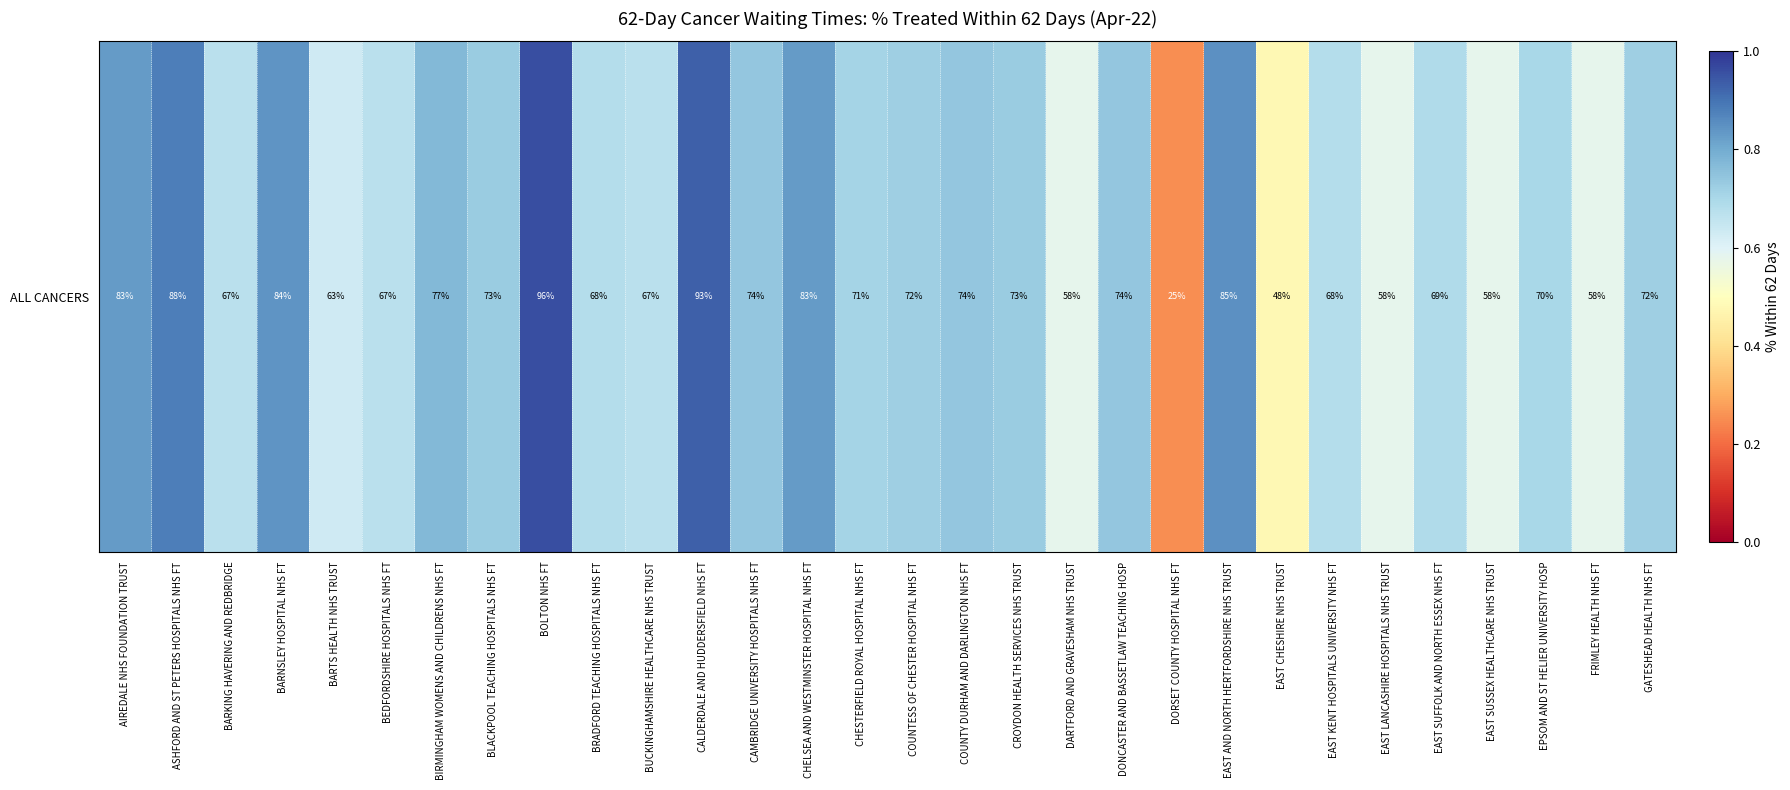

Where is the data nearest to the value 0?

DORSET COUNTY HOSPITAL NHS FT